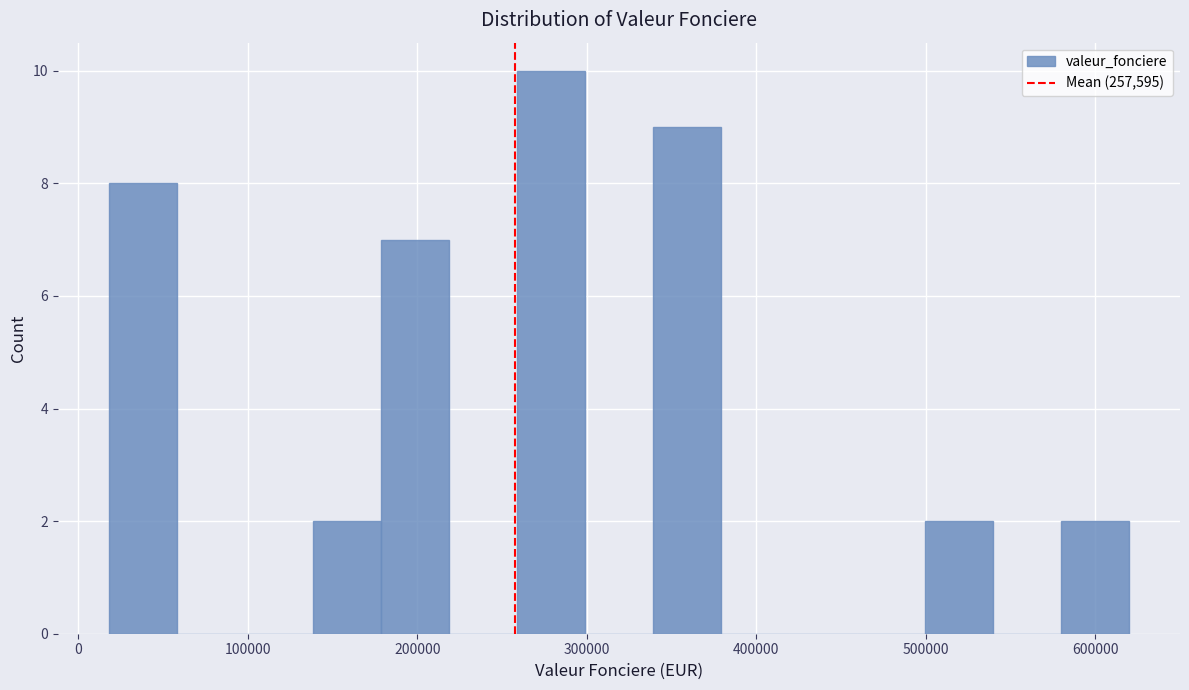

Reading left to right, transcribe this chart: for each bar, give the range it covers on the x-axis and its height. Neither the bar edges nor the heights are printed on the chart, so give them approximately, as read against the axes.

20000 to 60000: 8
60000 to 100000: 0
100000 to 140000: 0
140000 to 180000: 2
180000 to 220000: 7
220000 to 260000: 0
260000 to 300000: 10
300000 to 340000: 0
340000 to 380000: 9
380000 to 420000: 0
420000 to 460000: 0
460000 to 500000: 0
500000 to 540000: 2
540000 to 580000: 0
580000 to 620000: 2